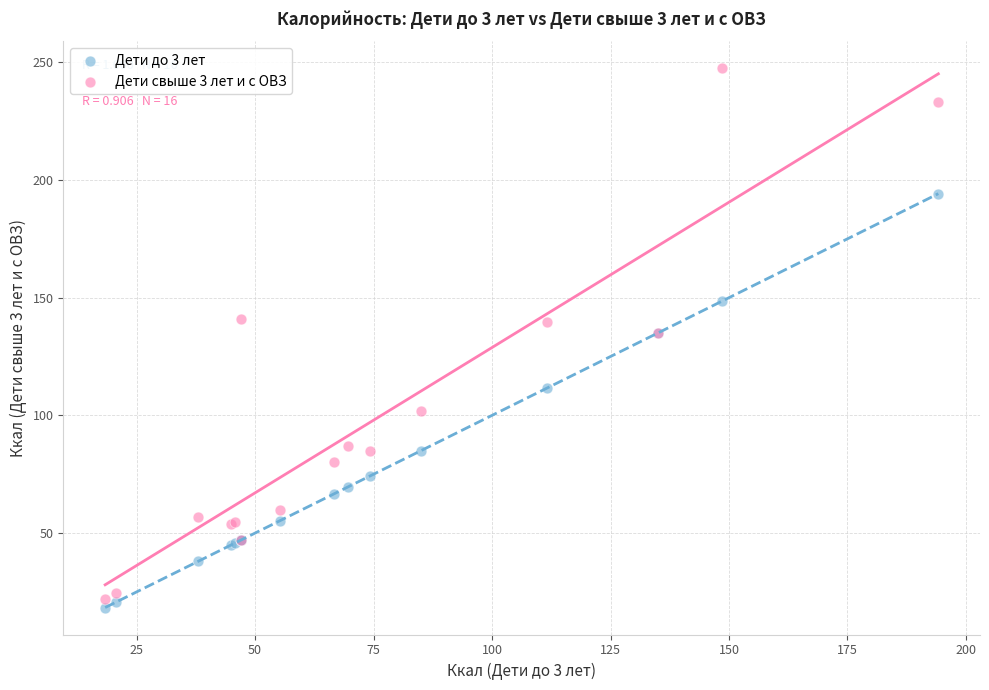

Which series has the widest spread of Y values?

Дети свыше 3 лет и с ОВЗ